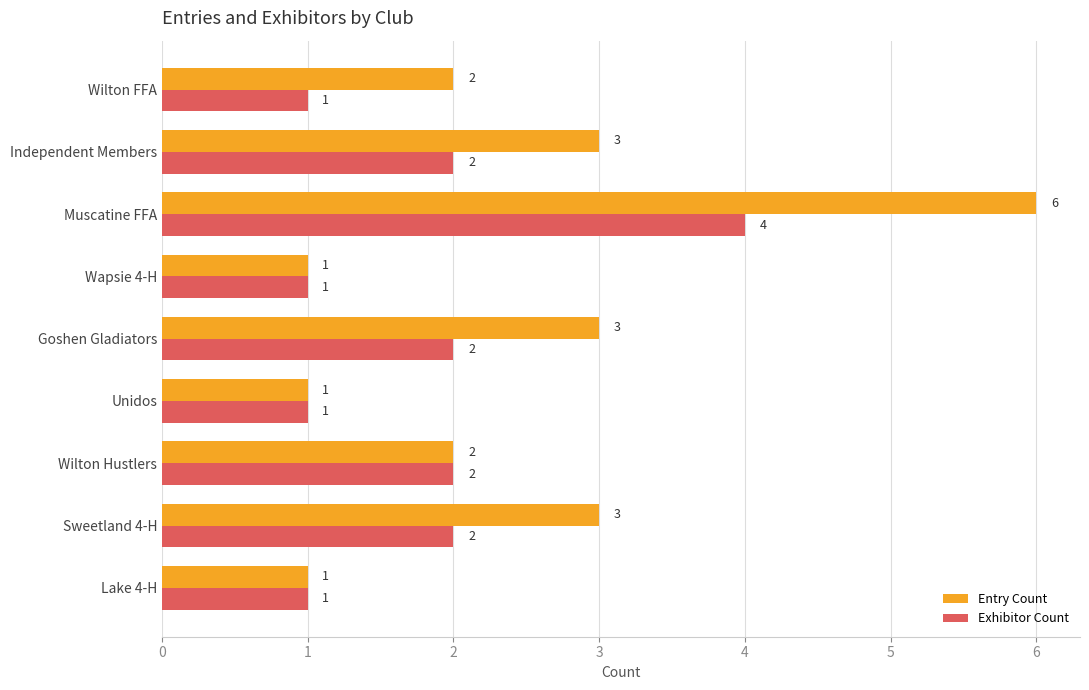

At Goshen Gladiators, list the series in order from smallest to largest.

Exhibitor Count, Entry Count